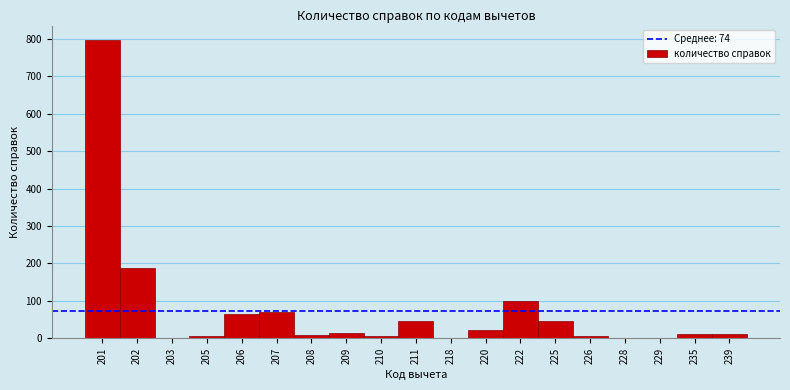

What is the maximum value shown in the chart?

796